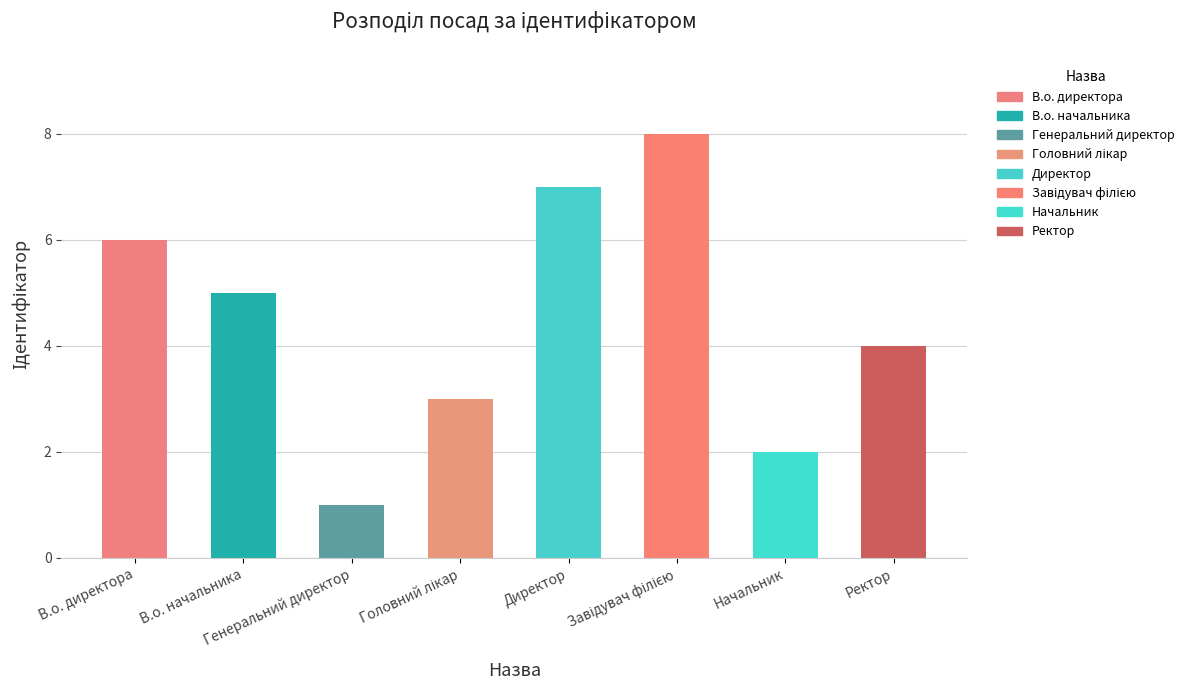

The value at В.о. начальника is 1. True or false?

False